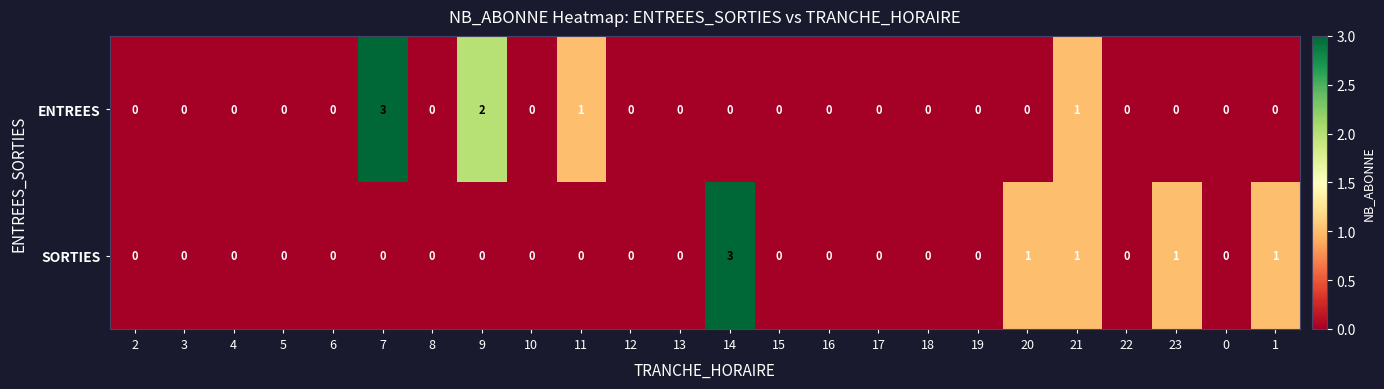

The ENTREES series shows -2 at 18. True or false?

False